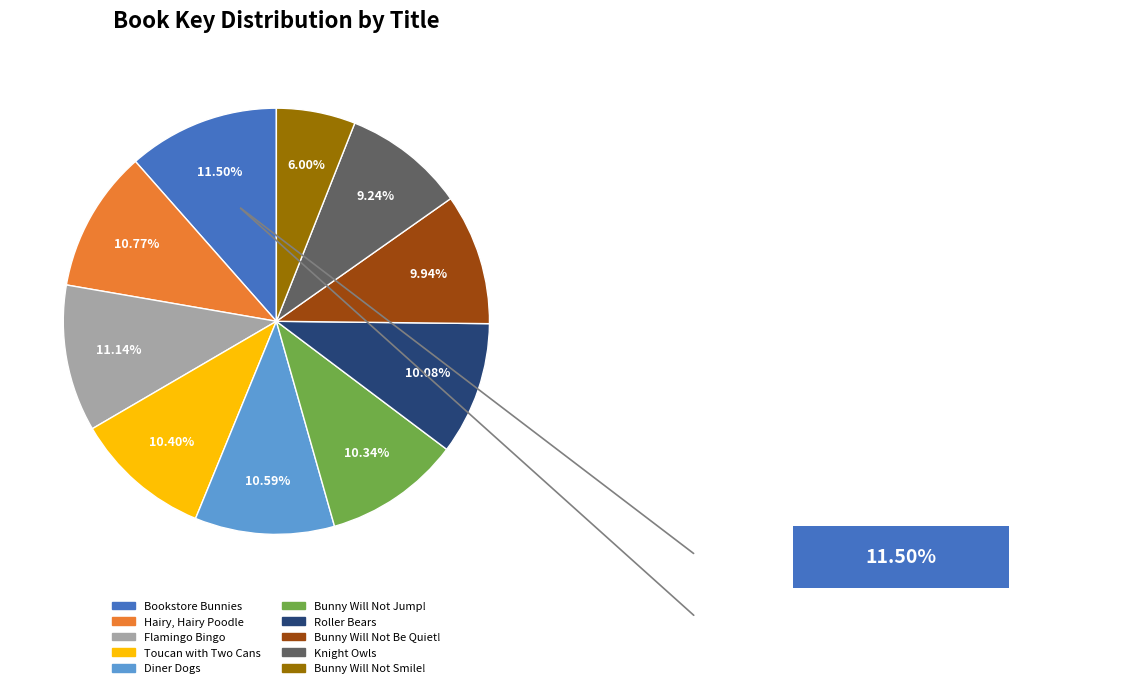

Combined, do Diner Dogs and Flamingo Bingo account for over 50%?

No